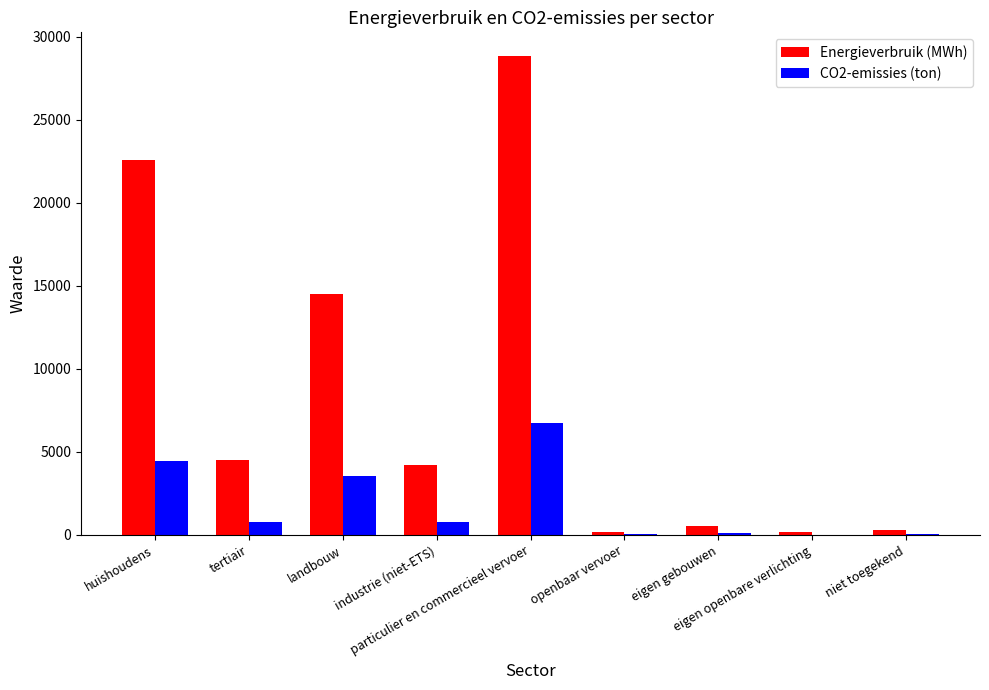

How many groups of bars are there?

9